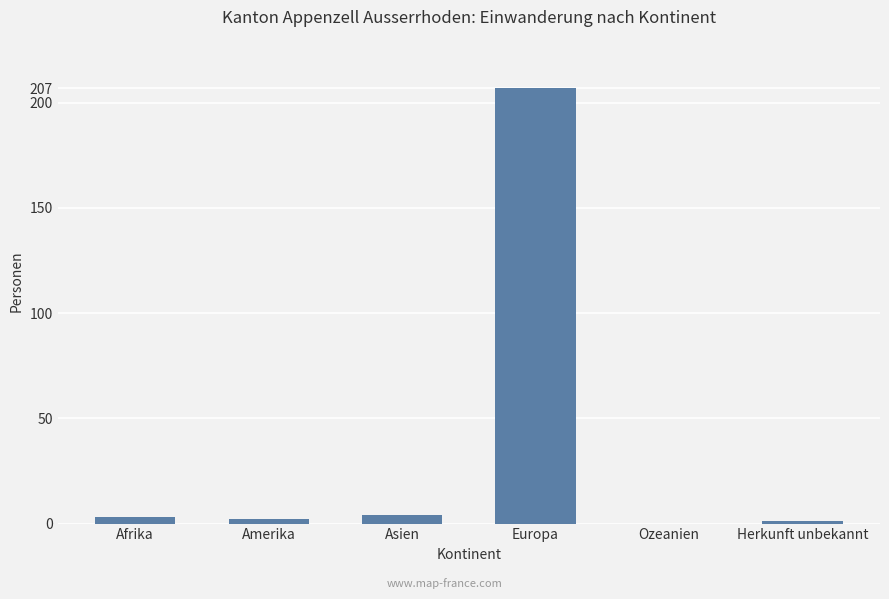

Read the value at Afrika.

3